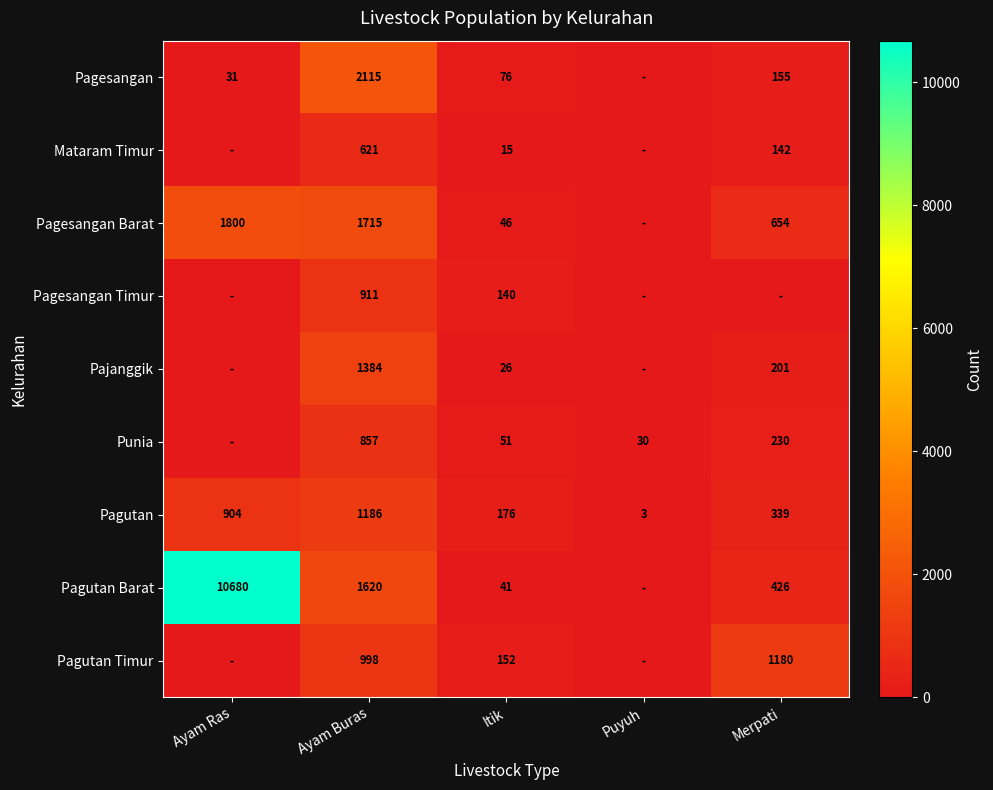

True or false: Pagutan Timur has a value of 1710 at Merpati.

False